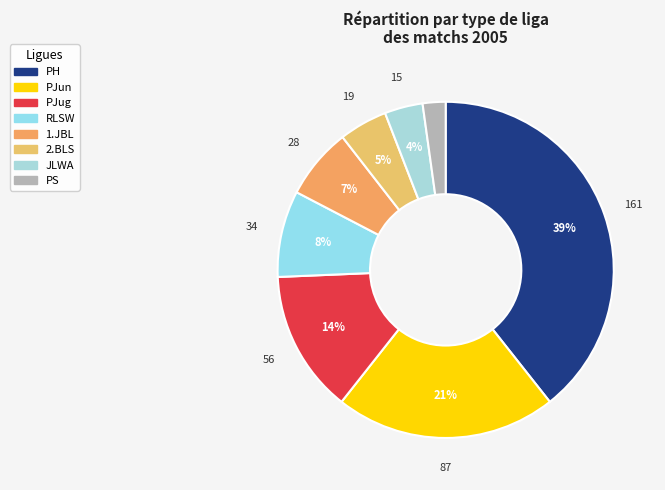

Count the number of slices in the pie.

8